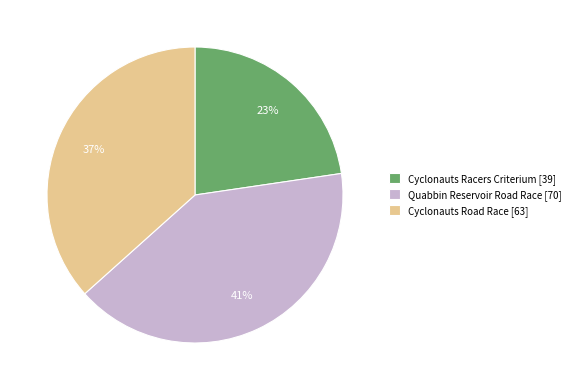

Combined, do Cyclonauts Road Race [63] and Quabbin Reservoir Road Race [70] account for over 50%?

Yes